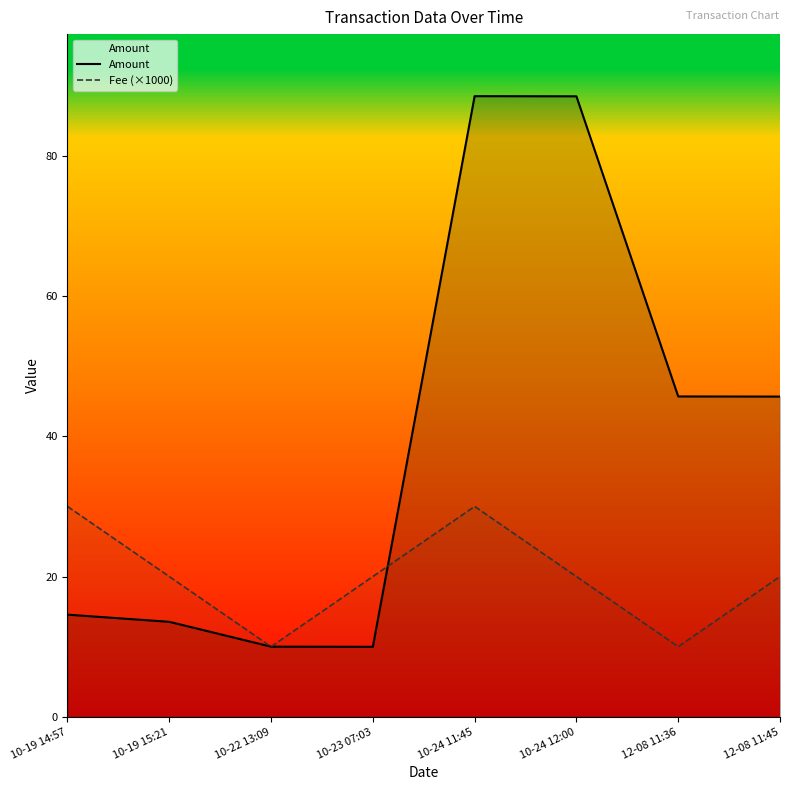

What is the difference between the Fee (×1000) values at 12-08 11:36 and 10-23 07:03?

10.0